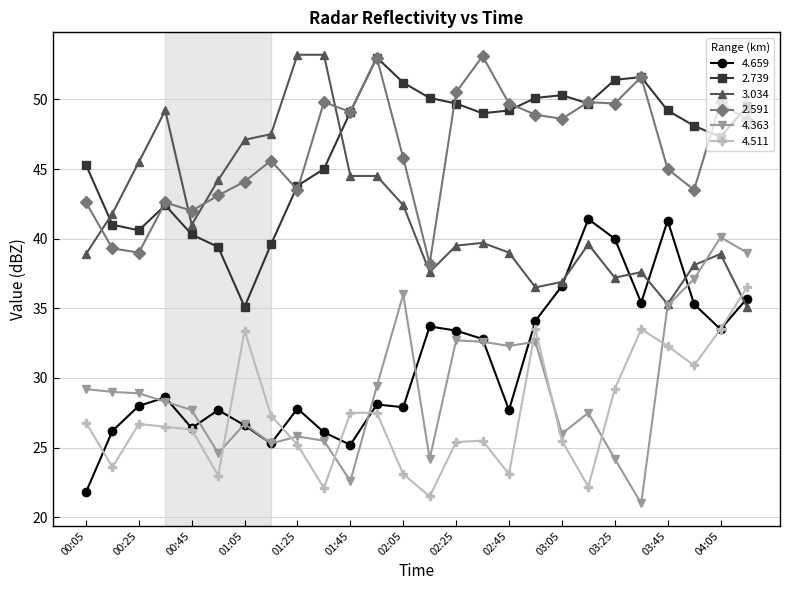

True or false: 4.363 has more than 2 points higher than both neighbors.

True